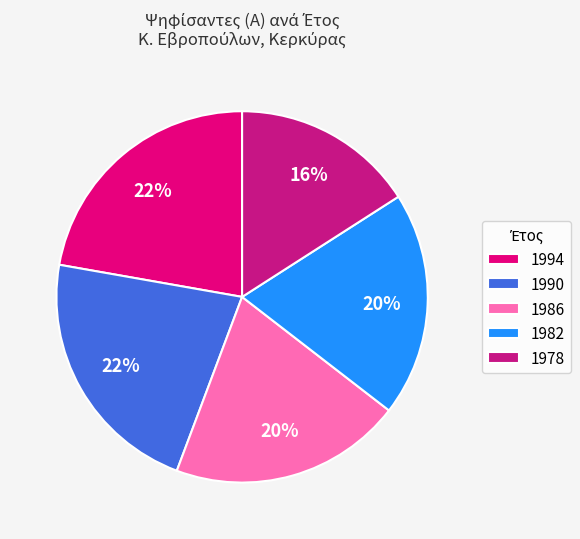

How many slices are in this pie chart?

5